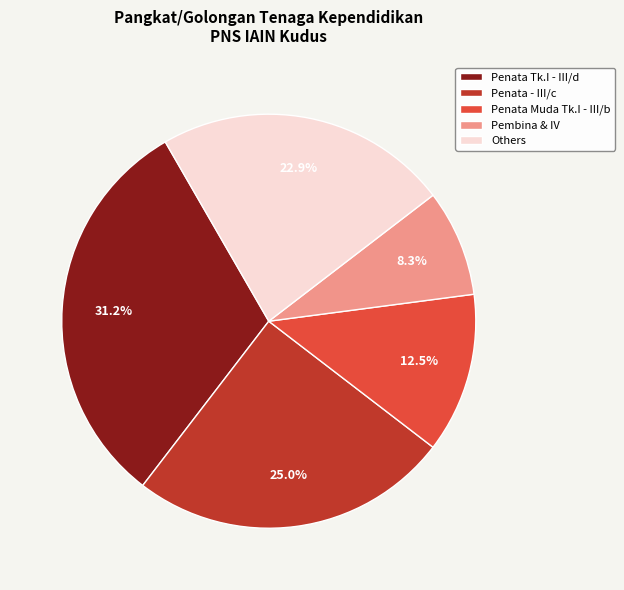

Is Penata Tk.I - III/d the majority of the pie?

No